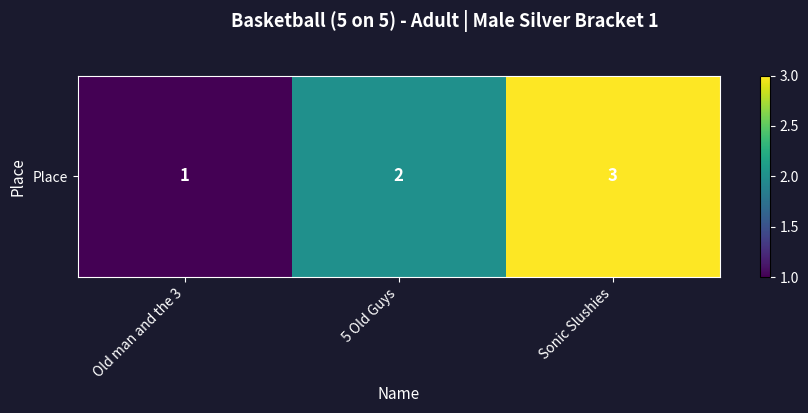

True or false: the data shows 3 at Sonic Slushies.

True